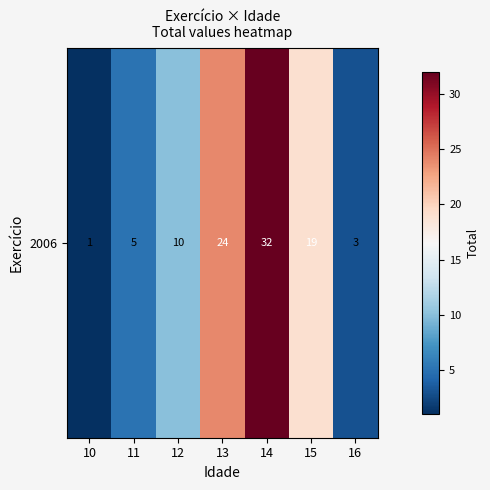

Which category has the highest value across all series?

14